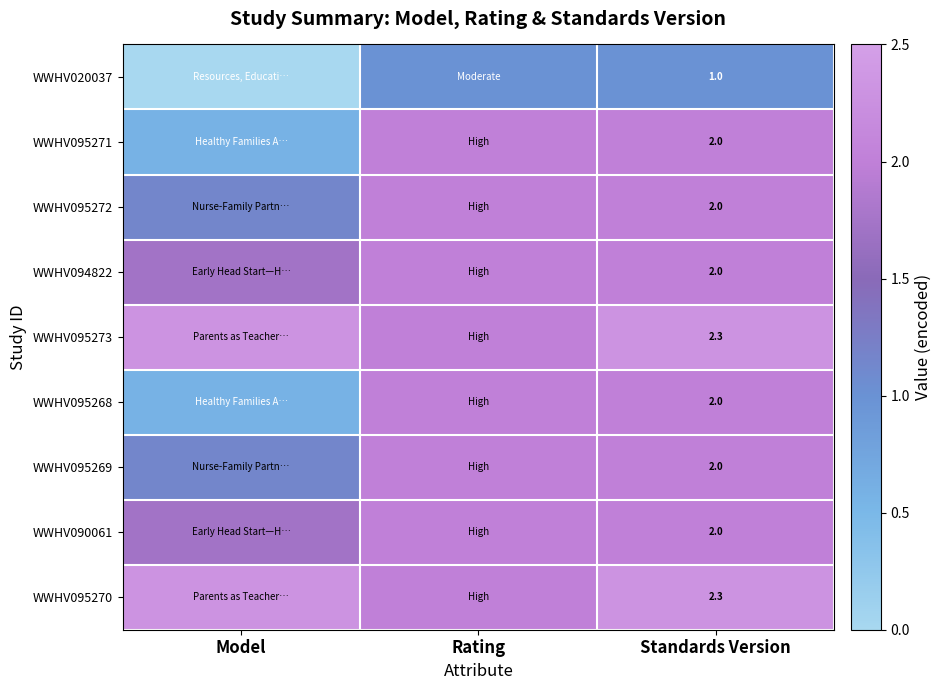

Count the number of categories in the chart.

3